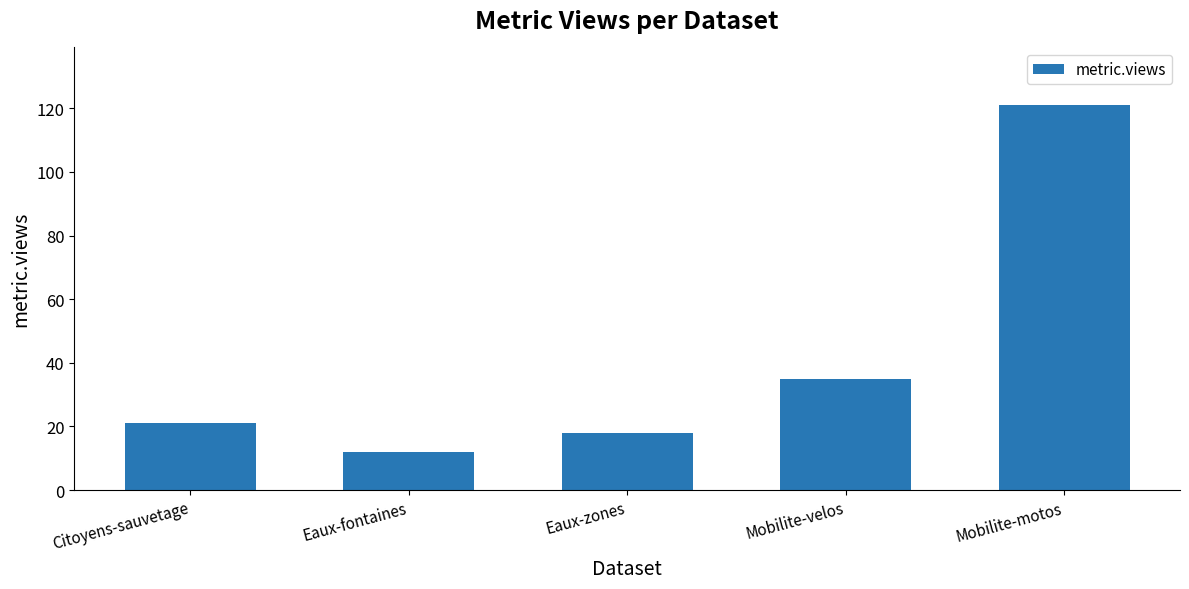

Read the value at Eaux-fontaines.

12